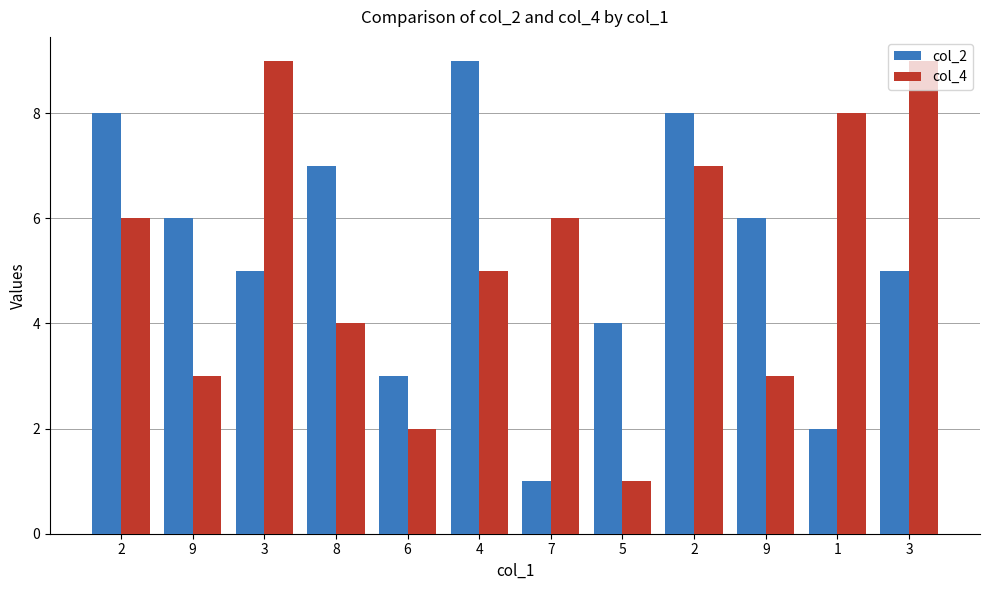

What is the difference between the col_4 values at 3 and 7?

3